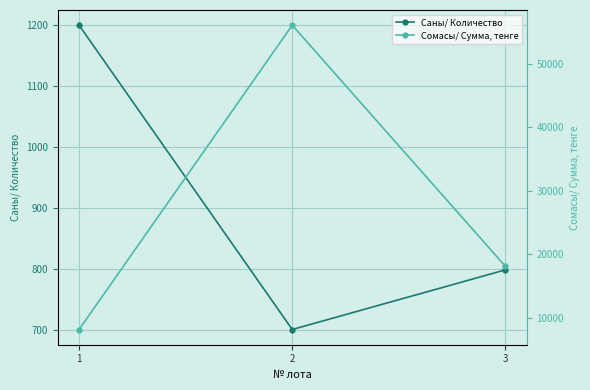

What is the value of the Сомасы/ Сумма, тенге point at the 2nd from the left?

56051.2